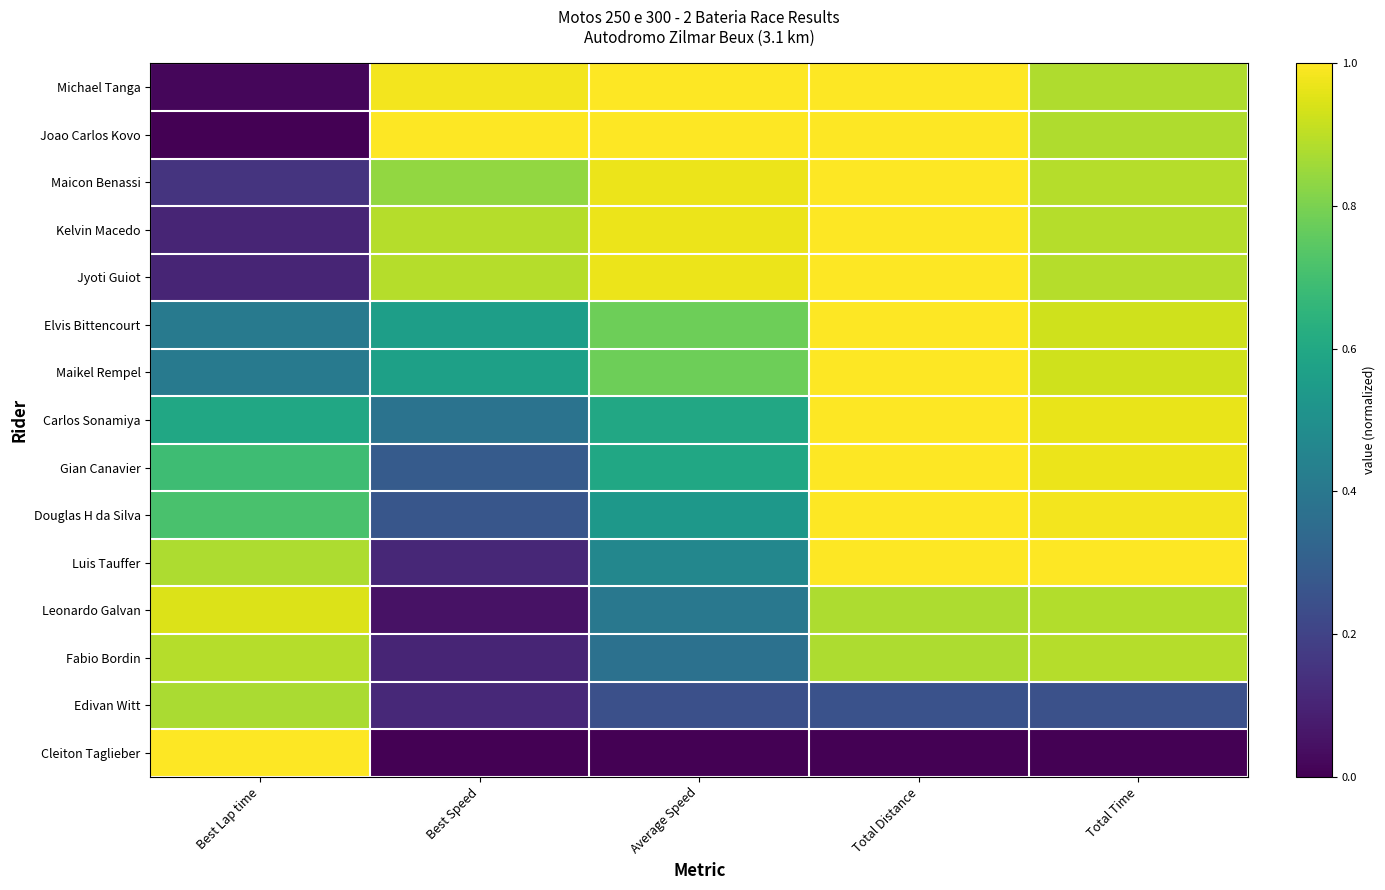

Reading left to right, transcribe all the data shown in this chart.

Michael Tanga: Best Lap time=0.0	Best Speed=1.0	Average Speed=1.0	Total Distance=1.0	Total Time=0.9
Joao Carlos Kovo: Best Lap time=0.0	Best Speed=1.0	Average Speed=1.0	Total Distance=1.0	Total Time=0.9
Maicon Benassi: Best Lap time=0.2	Best Speed=0.8	Average Speed=1.0	Total Distance=1.0	Total Time=0.9
Kelvin Macedo: Best Lap time=0.1	Best Speed=0.9	Average Speed=1.0	Total Distance=1.0	Total Time=0.9
Jyoti Guiot: Best Lap time=0.1	Best Speed=0.9	Average Speed=1.0	Total Distance=1.0	Total Time=0.9
Elvis Bittencourt: Best Lap time=0.4	Best Speed=0.6	Average Speed=0.8	Total Distance=1.0	Total Time=0.9
Maikel Rempel: Best Lap time=0.4	Best Speed=0.6	Average Speed=0.8	Total Distance=1.0	Total Time=0.9
Carlos Sonamiya: Best Lap time=0.6	Best Speed=0.4	Average Speed=0.6	Total Distance=1.0	Total Time=1.0
Gian Canavier: Best Lap time=0.7	Best Speed=0.3	Average Speed=0.6	Total Distance=1.0	Total Time=1.0
Douglas H da Silva: Best Lap time=0.7	Best Speed=0.3	Average Speed=0.5	Total Distance=1.0	Total Time=1.0
Luis Tauffer: Best Lap time=0.9	Best Speed=0.1	Average Speed=0.5	Total Distance=1.0	Total Time=1.0
Leonardo Galvan: Best Lap time=0.9	Best Speed=0.0	Average Speed=0.4	Total Distance=0.9	Total Time=0.9
Fabio Bordin: Best Lap time=0.9	Best Speed=0.1	Average Speed=0.4	Total Distance=0.9	Total Time=0.9
Edivan Witt: Best Lap time=0.9	Best Speed=0.1	Average Speed=0.2	Total Distance=0.2	Total Time=0.2
Cleiton Taglieber: Best Lap time=1.0	Best Speed=0.0	Average Speed=0.0	Total Distance=0.0	Total Time=0.0